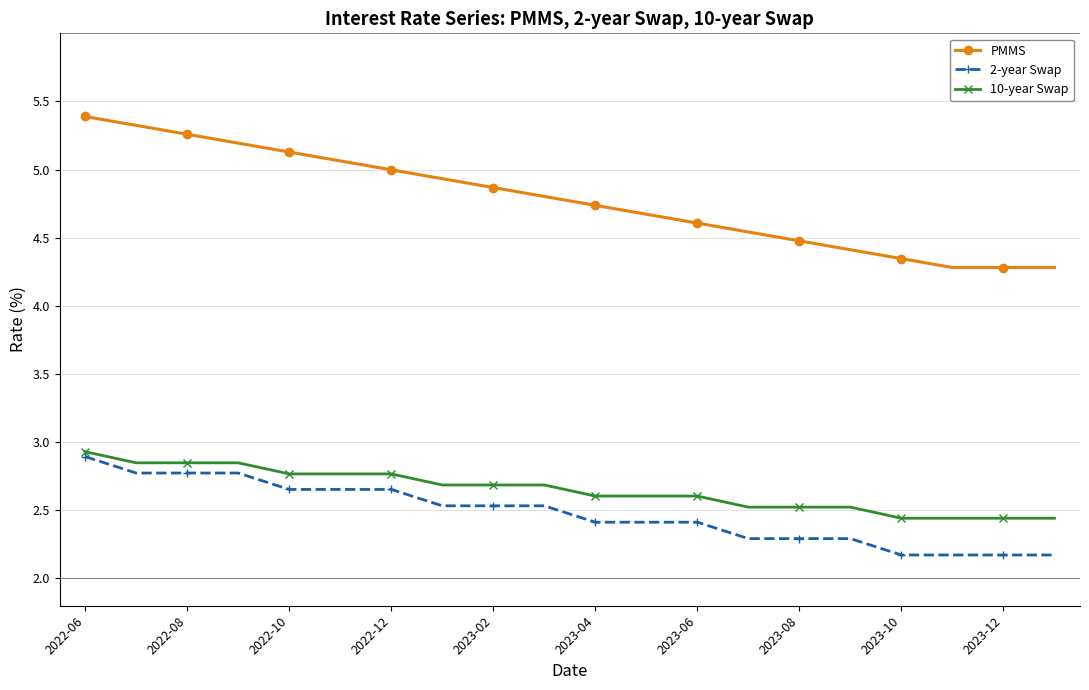

Which series has the largest total across all categories?

PMMS